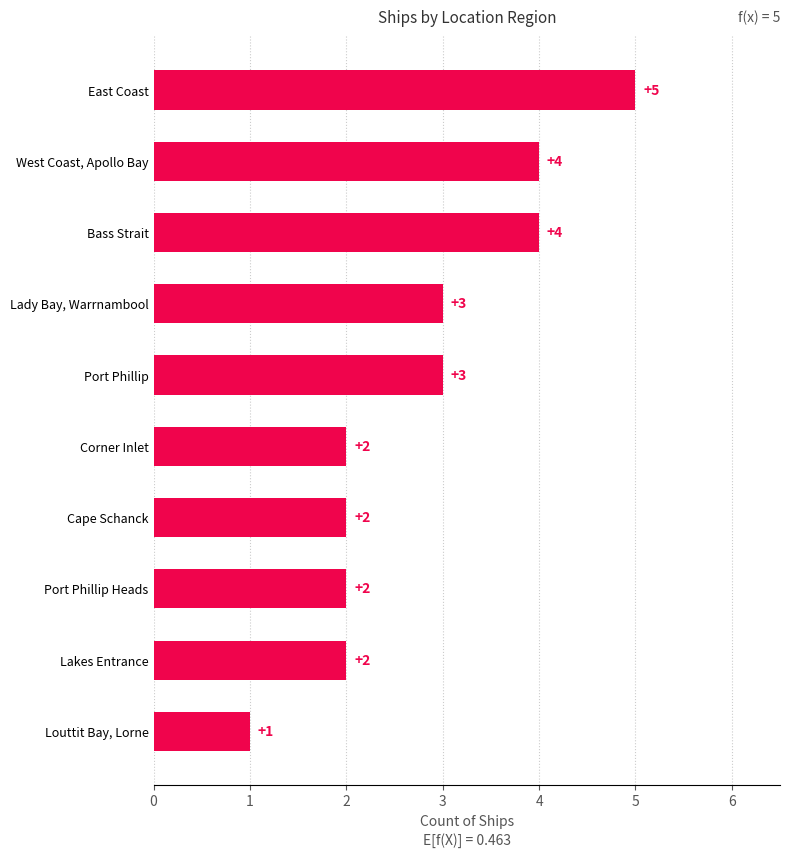

Reading top to bottom, extract all data points from this chart.

East Coast=5	West Coast, Apollo Bay=4	Bass Strait=4	Lady Bay, Warrnambool=3	Port Phillip=3	Corner Inlet=2	Cape Schanck=2	Port Phillip Heads=2	Lakes Entrance=2	Louttit Bay, Lorne=1